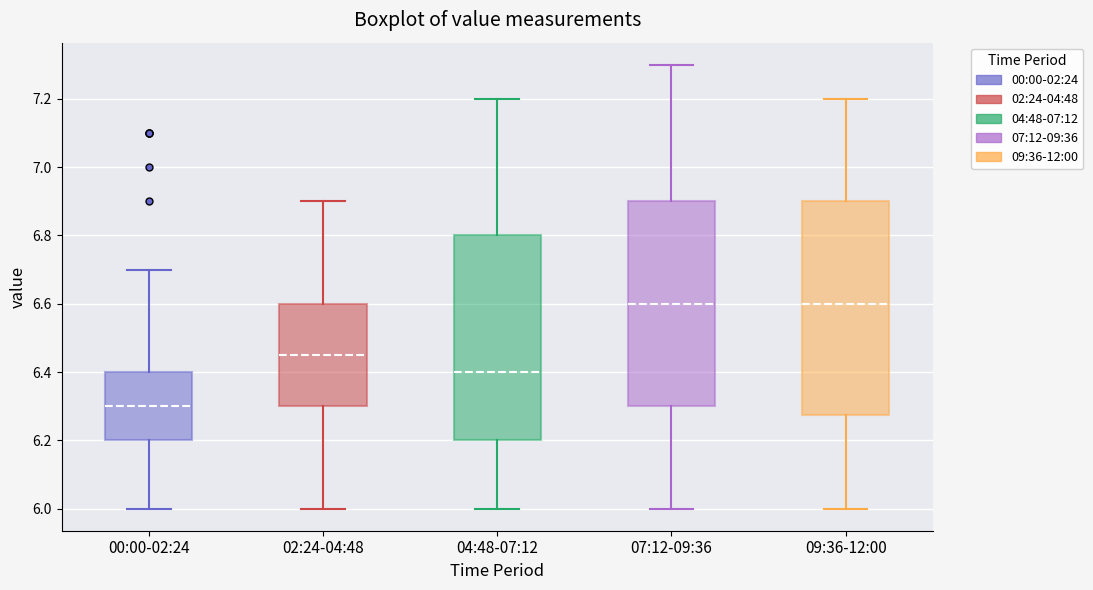

Reading left to right, read every box against the y-axis: the position of its median line, the range the box covers, and the ends of its whiskers. The values are not printed on the chart, so give them approximately, as read against the axis.

00:00-02:24: median 6.30, box 6.20 to 6.40, whiskers 6.00 to 6.70
02:24-04:48: median 6.46, box 6.30 to 6.60, whiskers 6.00 to 6.90
04:48-07:12: median 6.40, box 6.20 to 6.80, whiskers 6.00 to 7.20
07:12-09:36: median 6.60, box 6.30 to 6.90, whiskers 6.00 to 7.30
09:36-12:00: median 6.60, box 6.28 to 6.90, whiskers 6.00 to 7.20